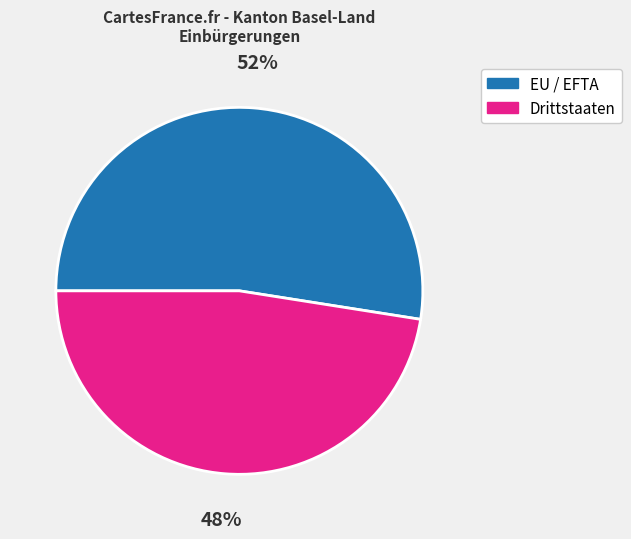

Is it true that EU / EFTA is 65% of the pie?

False